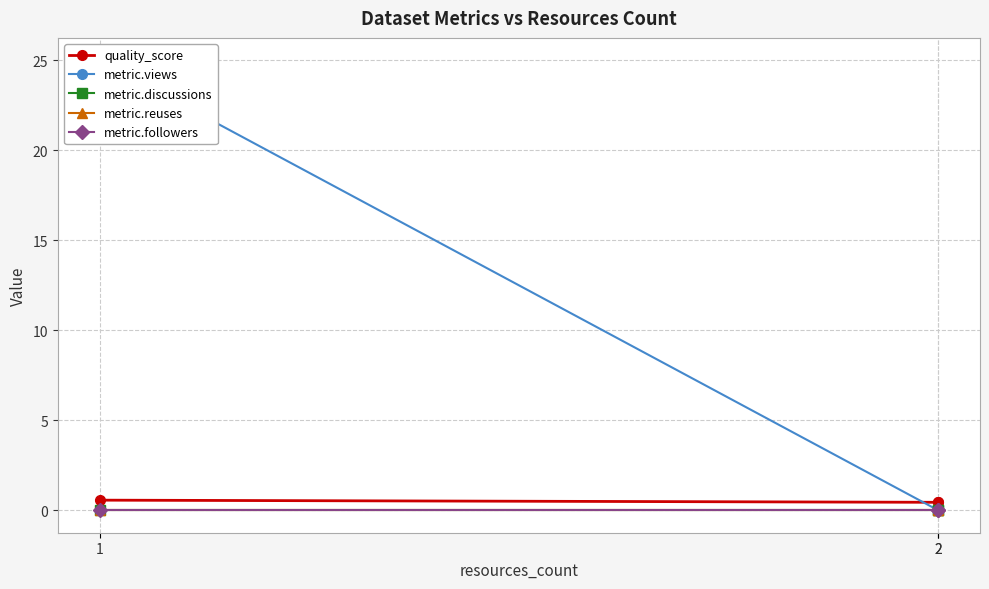

What are all the series names shown in the legend?

quality_score, metric.views, metric.discussions, metric.reuses, metric.followers